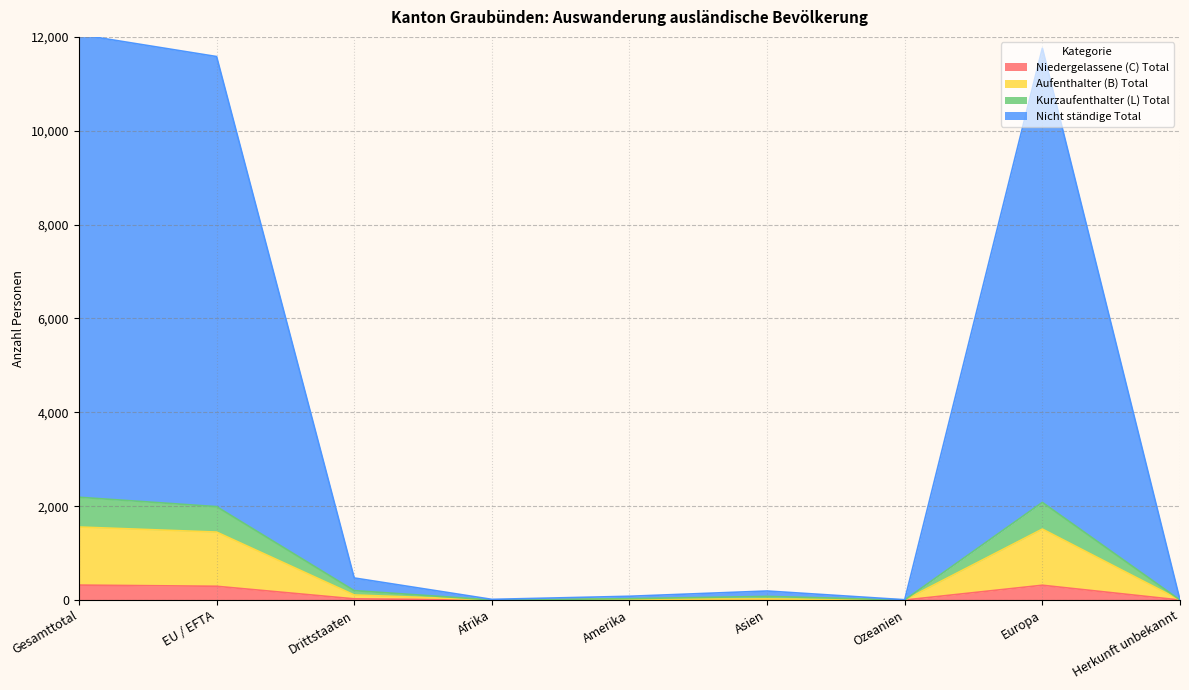

How many lines are shown in the chart?

4